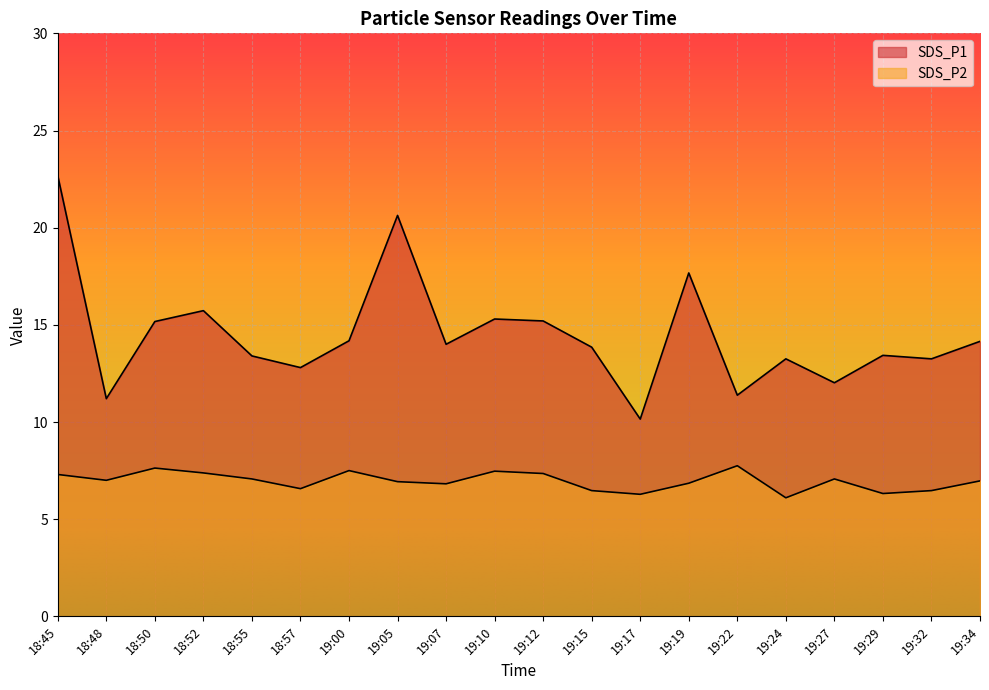

What is the minimum value shown in the chart?

6.1